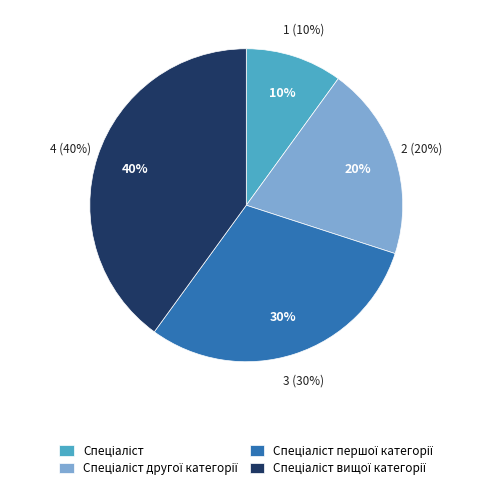

To the nearest percent, what is the difference between the Спеціаліст першої категорії and Спеціаліст slice percentages?

20%